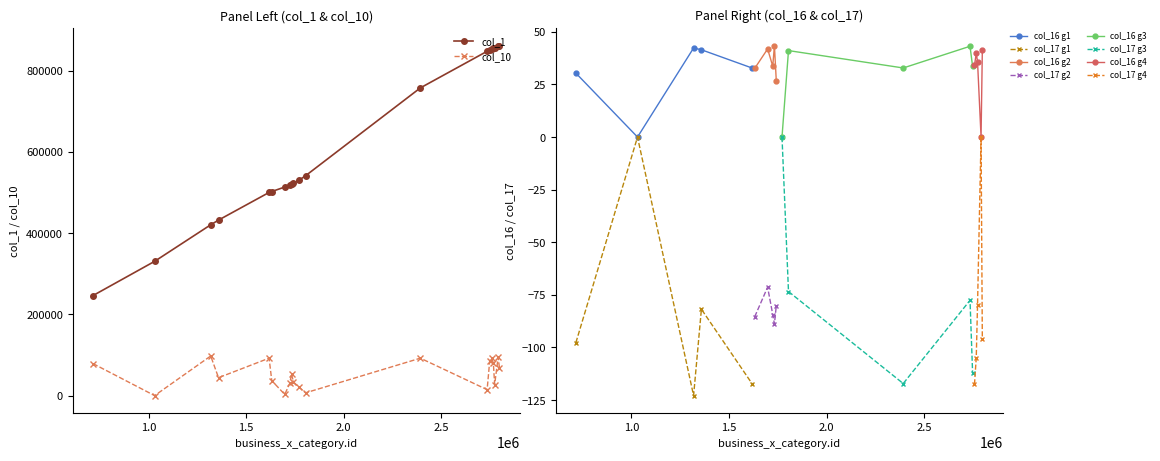

Which category has the lowest value in the col_1 series?

715073